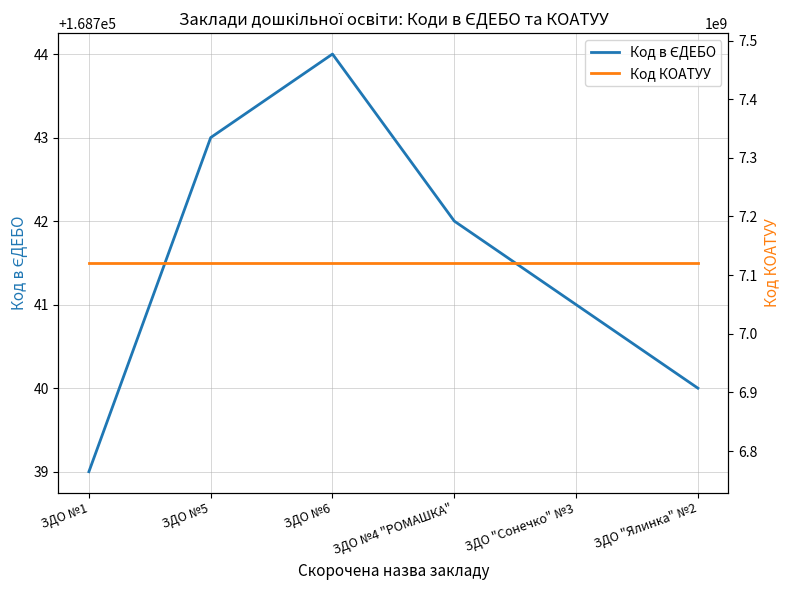

Which series has the largest total across all categories?

Код КОАТУУ